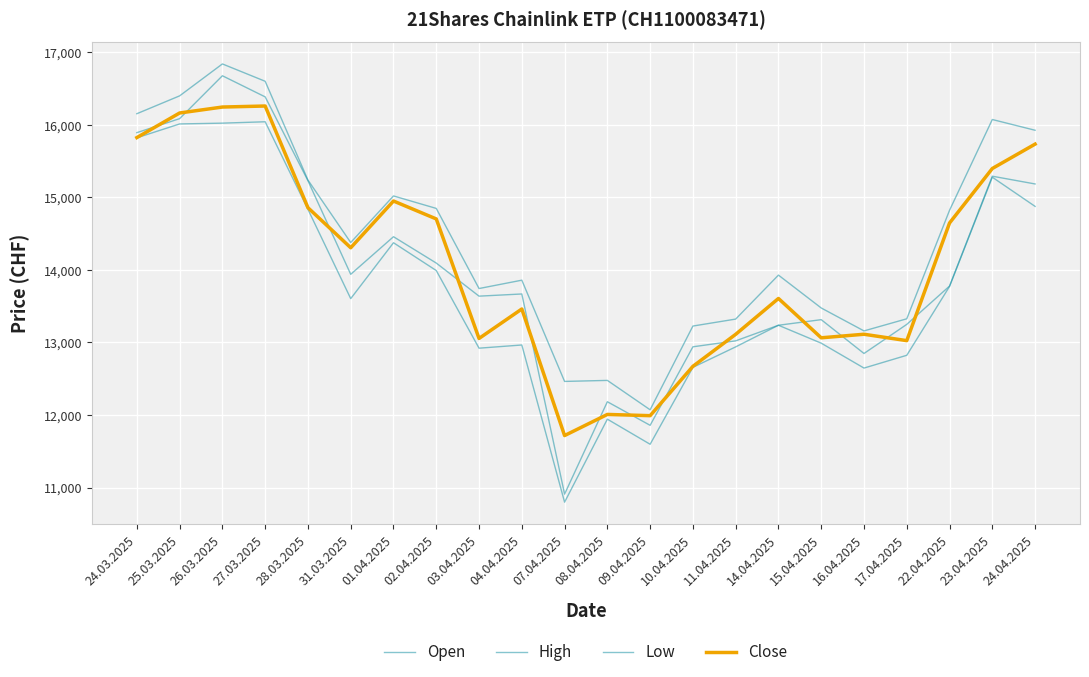

What is the difference between the highest and lowest values at 01.04.2025?

645